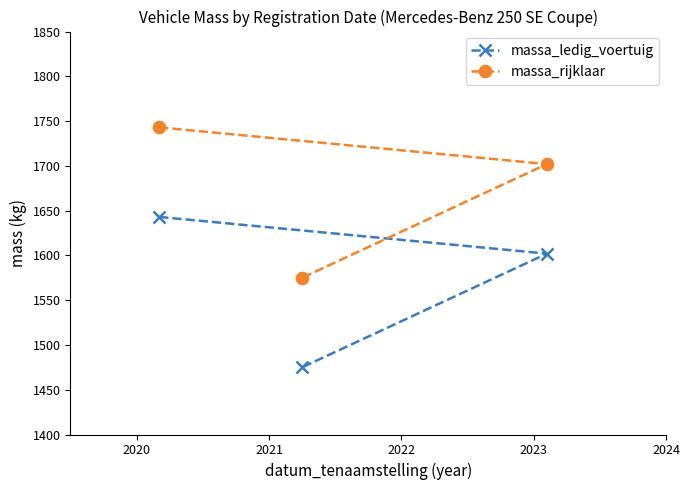

What is the minimum value shown in the chart?

1475